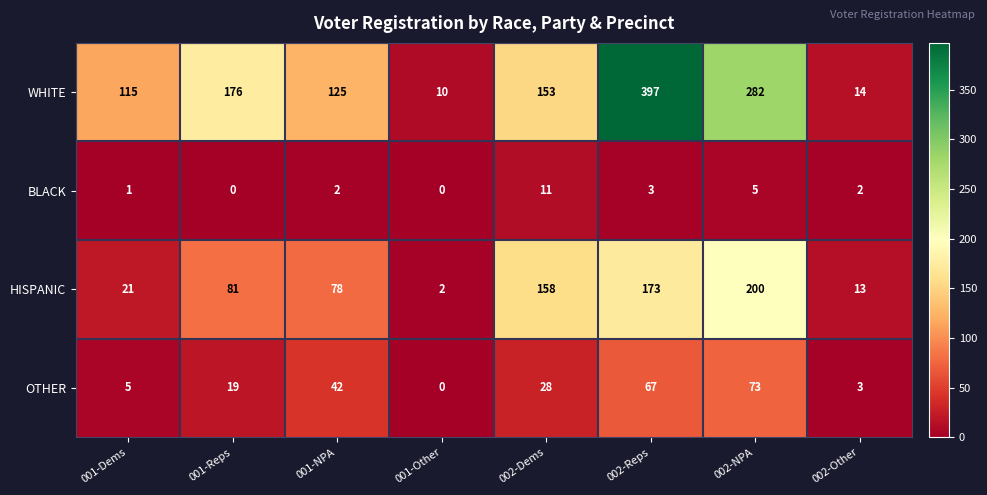

At 001-Reps, list the series in order from largest to smallest.

WHITE, HISPANIC, OTHER, BLACK